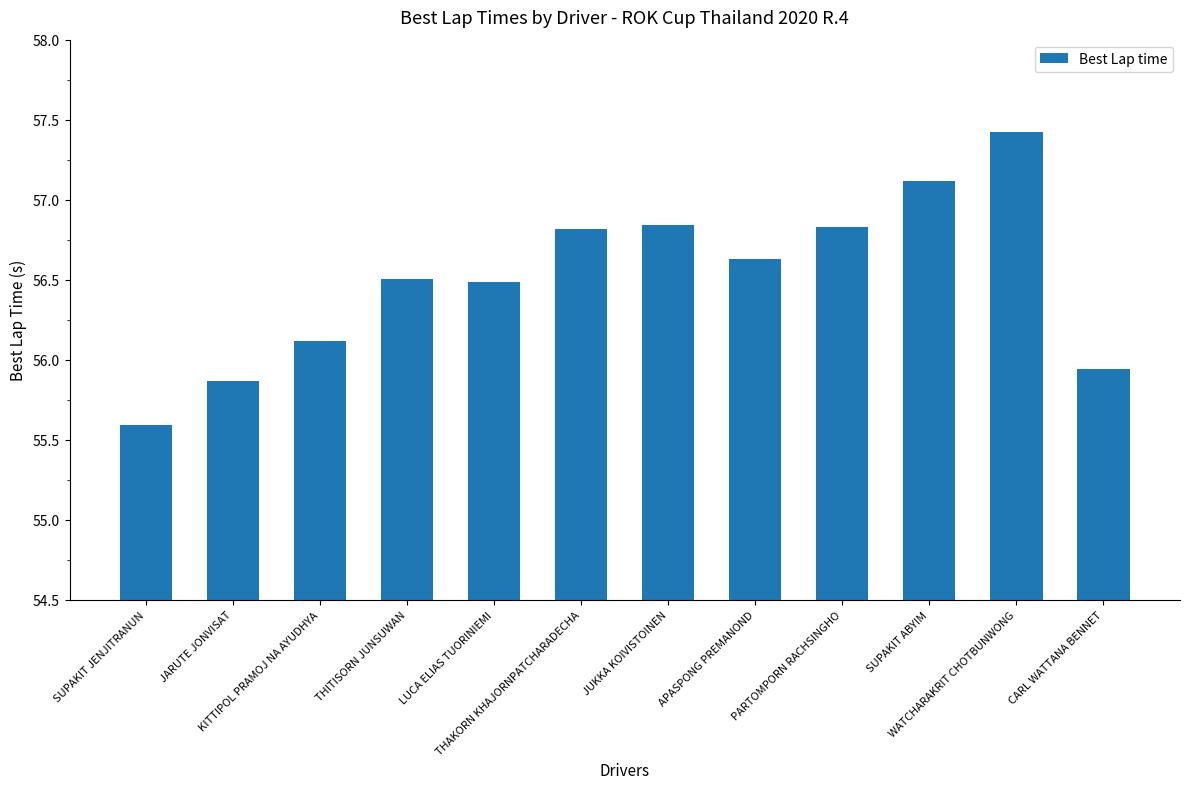

What is the value of the 1st bar from the left?

55.6